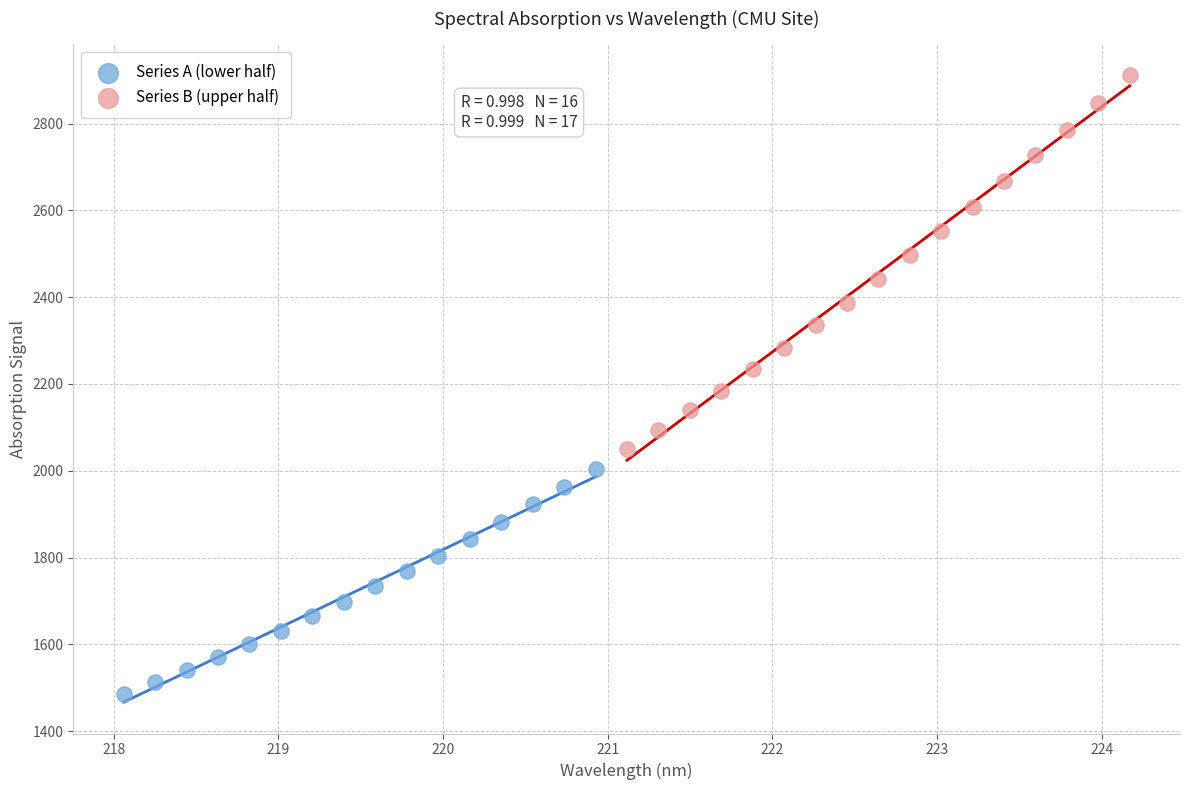

Which series has the largest Y range (max minus min)?

Series B (upper half)